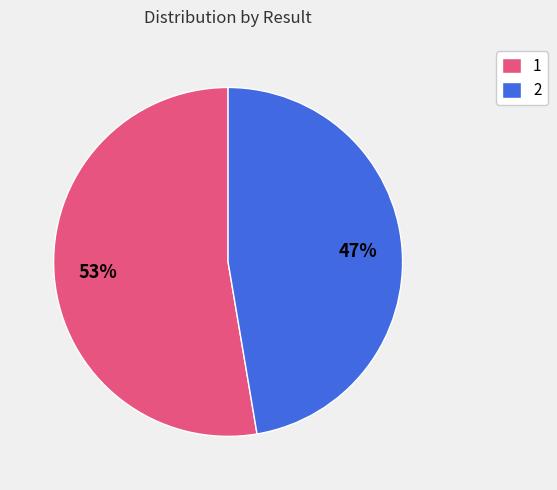

What is the ratio of the value at 2 to the value at 1?

0.9